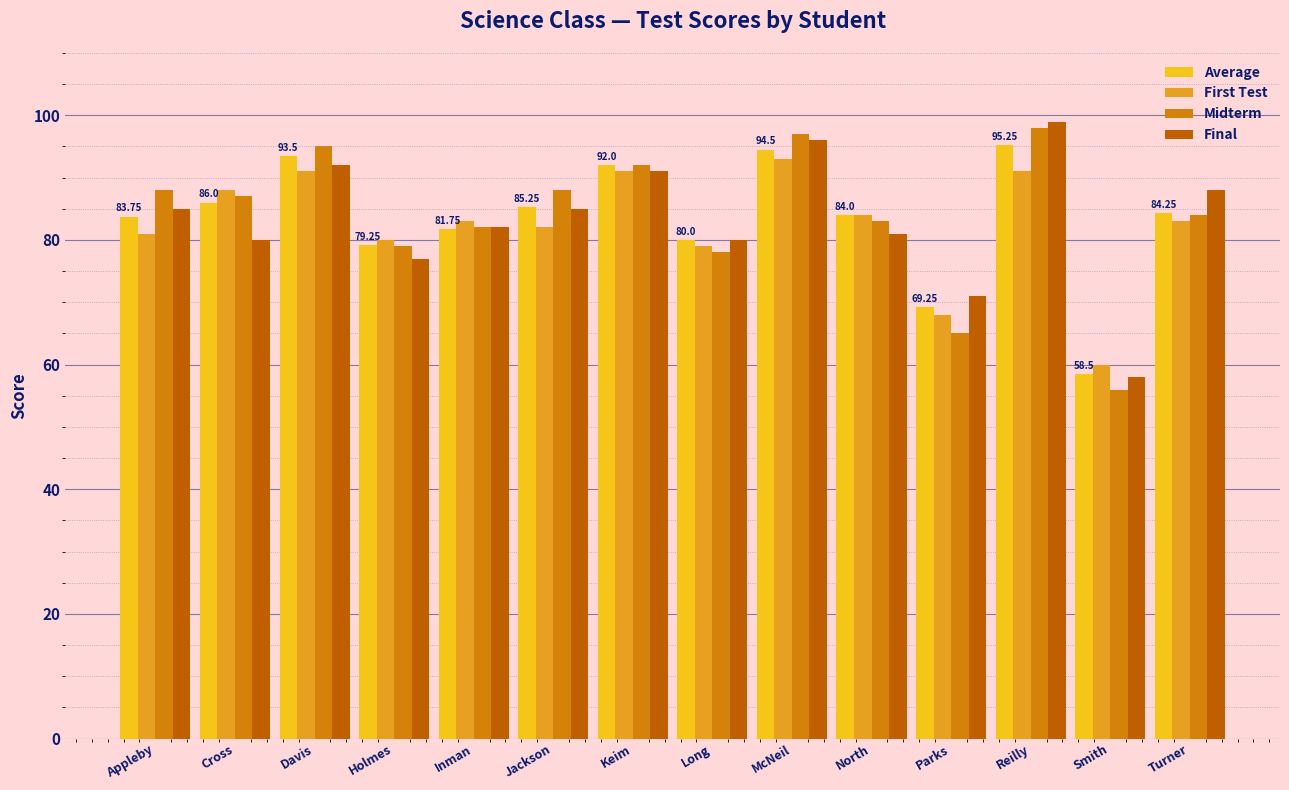

What position from the right is Inman?

10